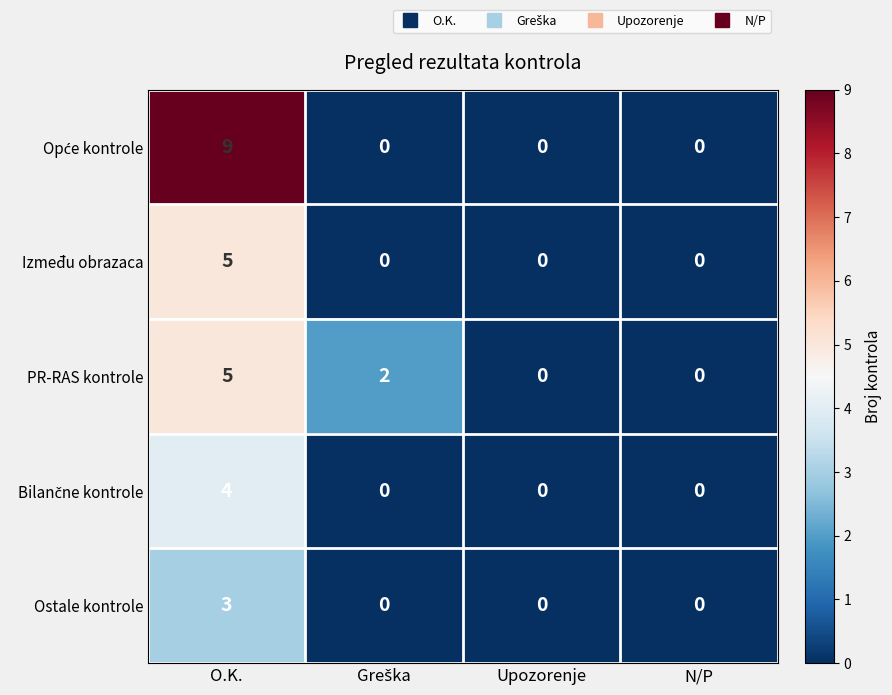

What is the total value across all series at O.K.?

26